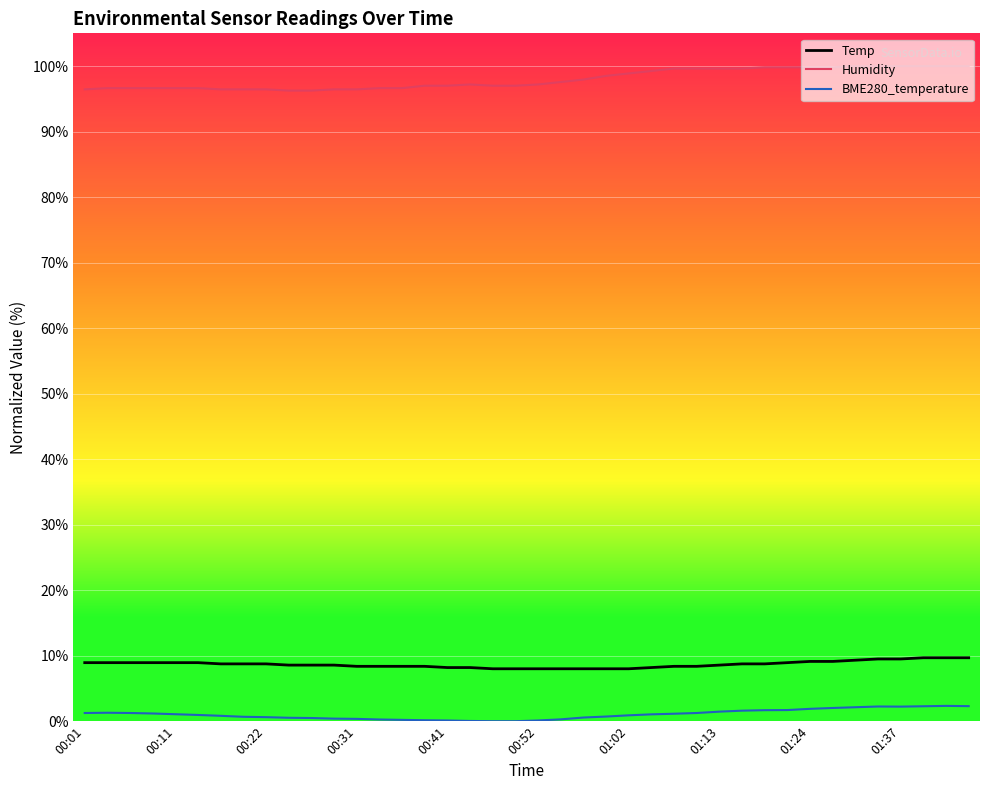

True or false: Temp and Humidity intersect in this chart.

False